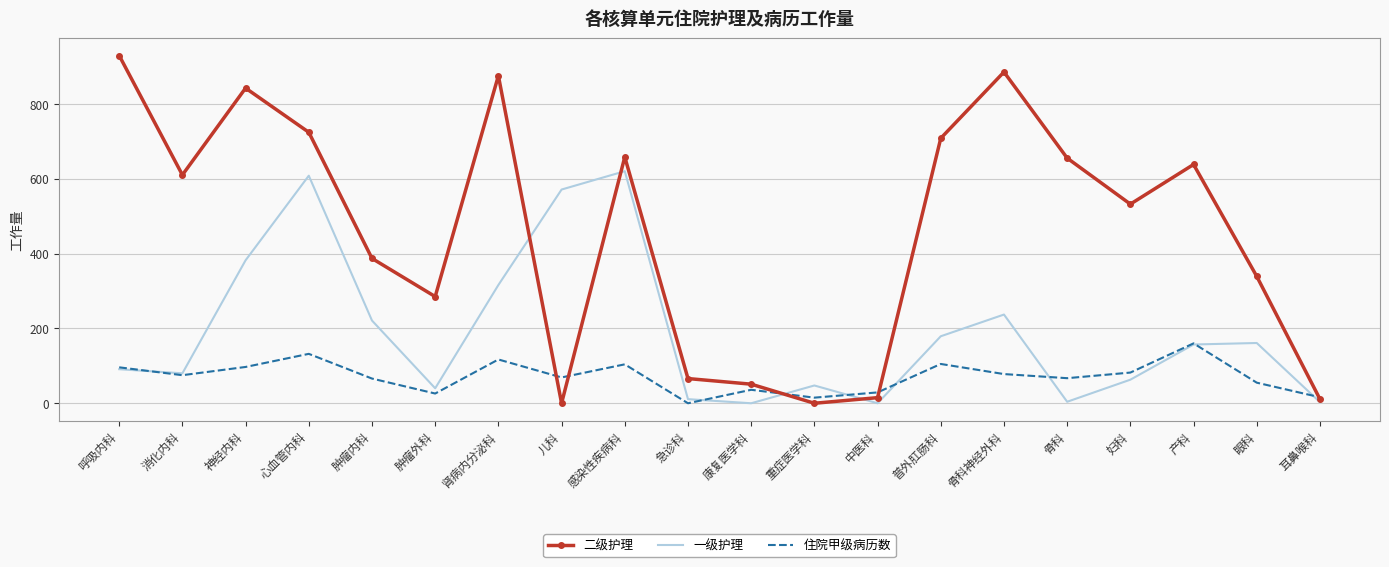

Where do 二级护理 and 一级护理 first cross each other?

肾病内分泌科 and 儿科